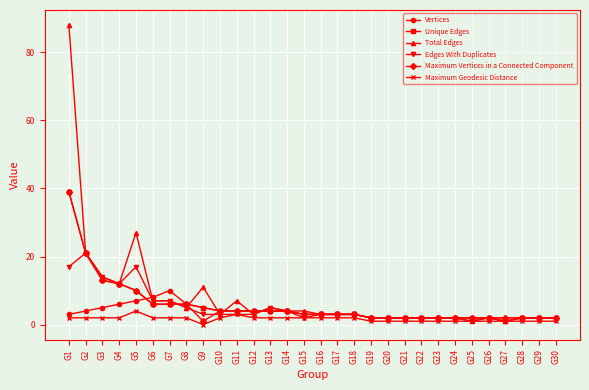

Where is the first local maximum for Edges With Duplicates?

G2